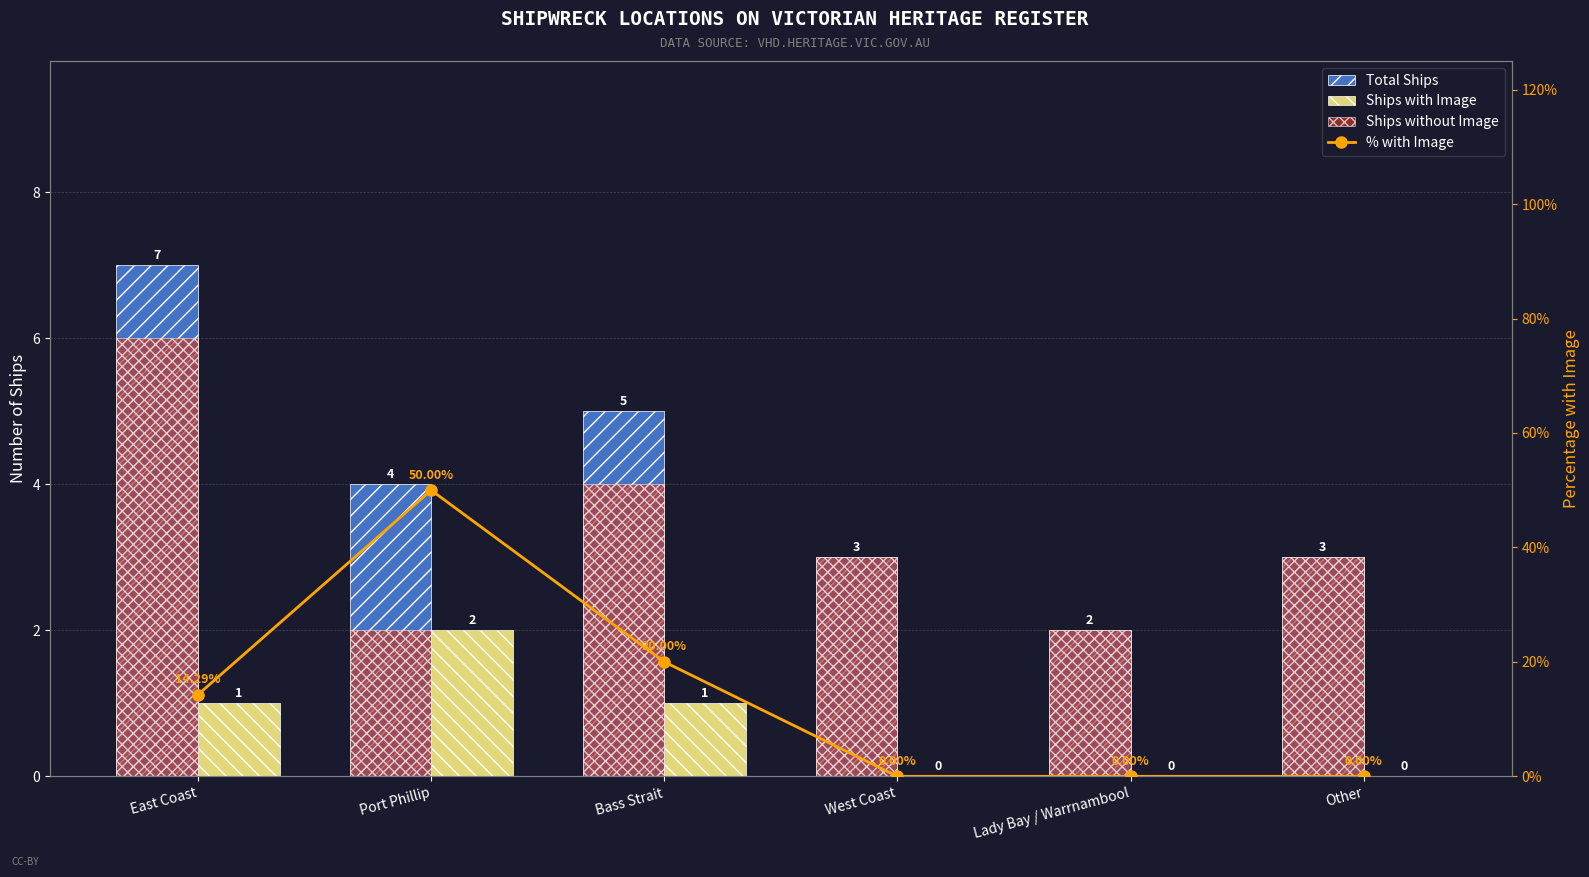

At which label does % with Image reach its minimum?

West Coast